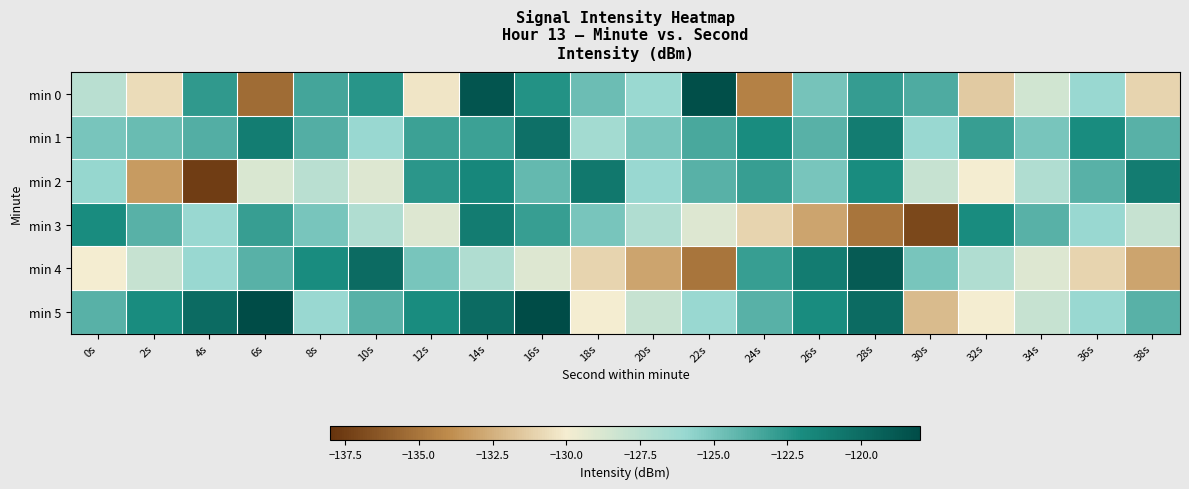

At which category is the sum across all series the highest?

14s